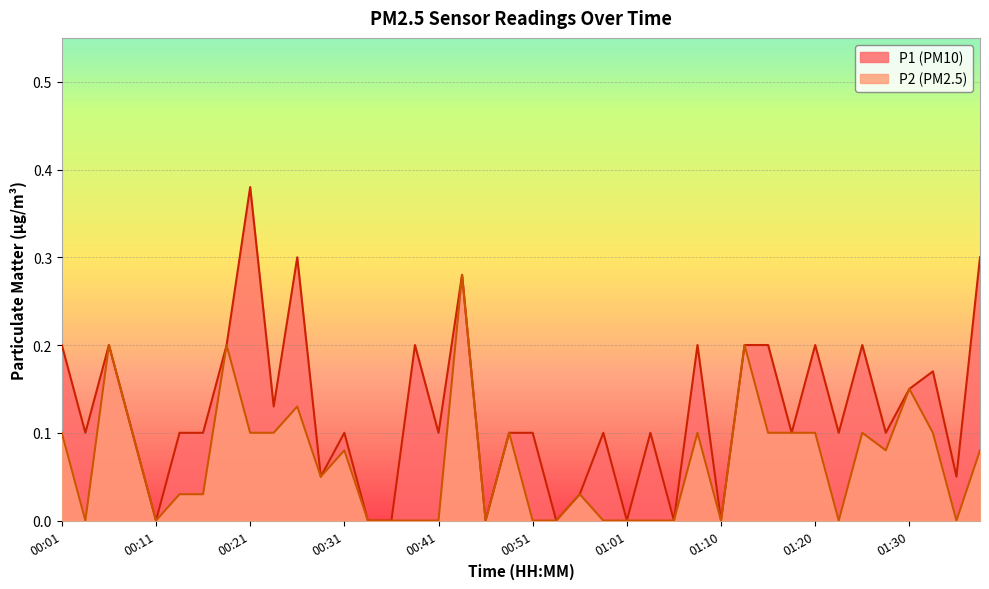

What is the highest value of the P1 series?

0.4